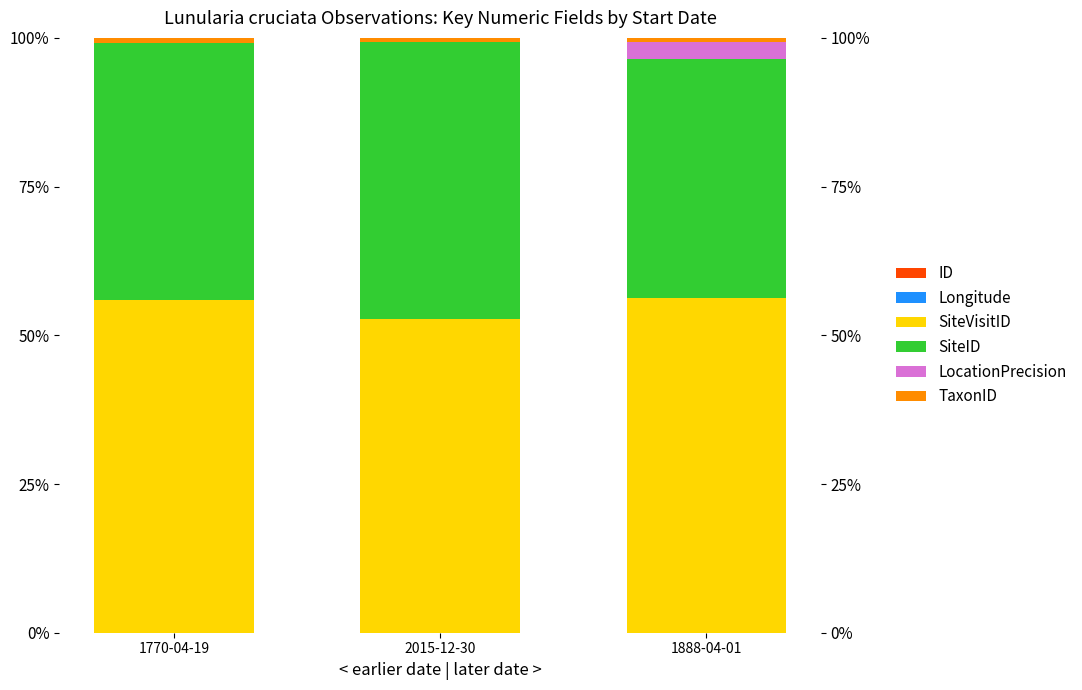

How many bars are there in total?

18